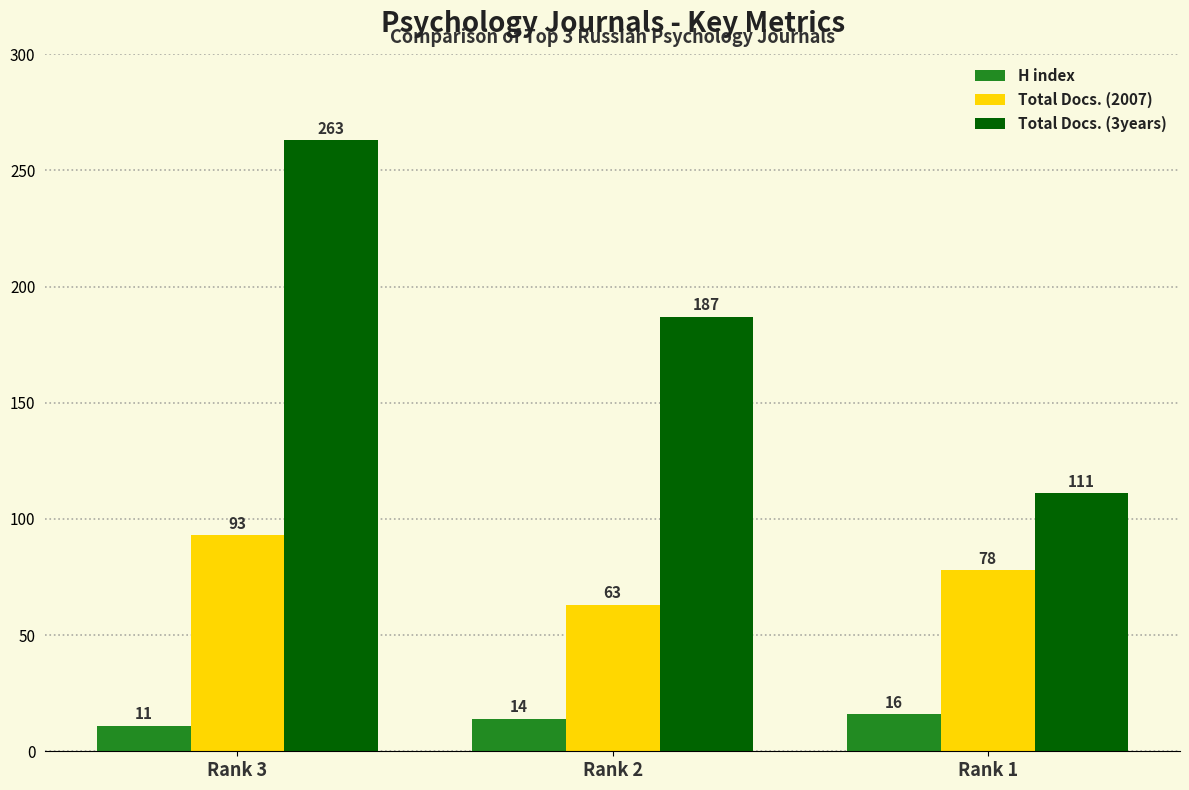

What is the difference between the H index values at Rank 2 and Rank 3?

3